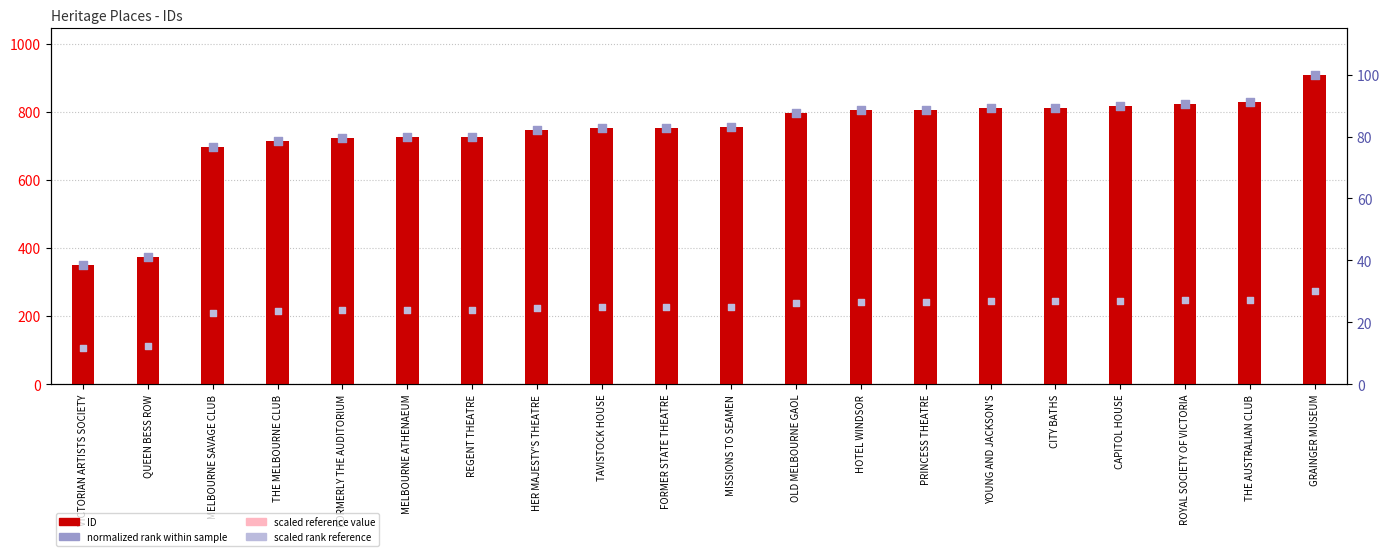

Which series has the largest total across all categories?

ID